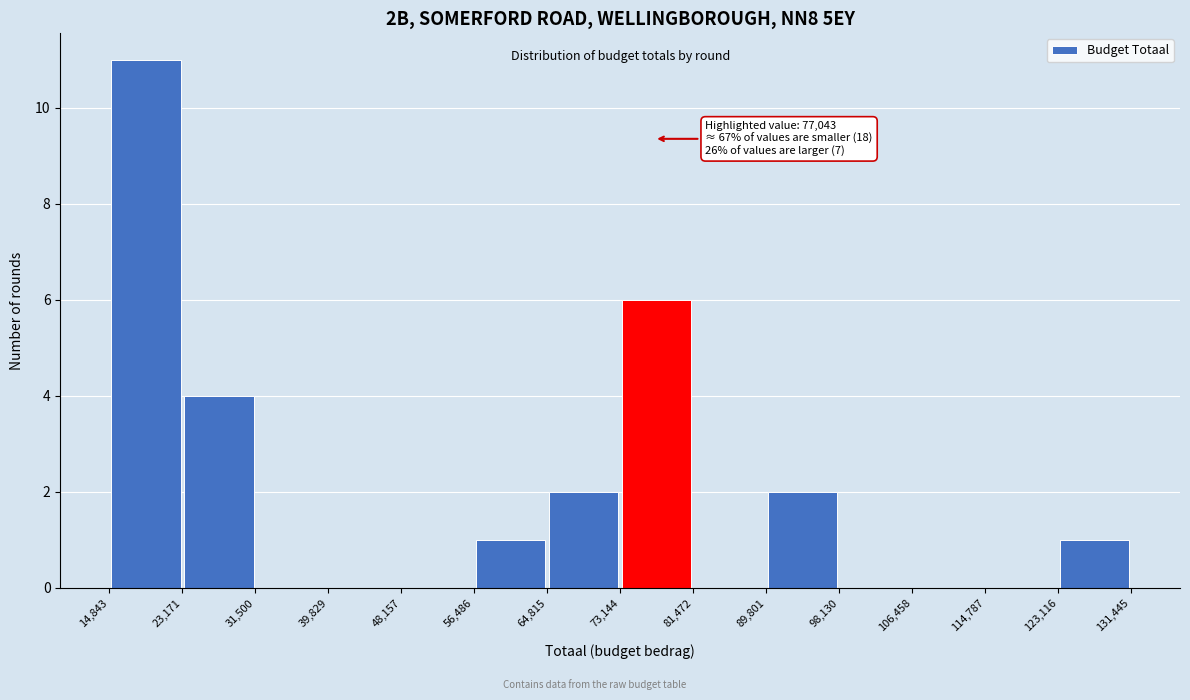

Over which range of the x-axis is the bar tallest?

14,843 to 23,171